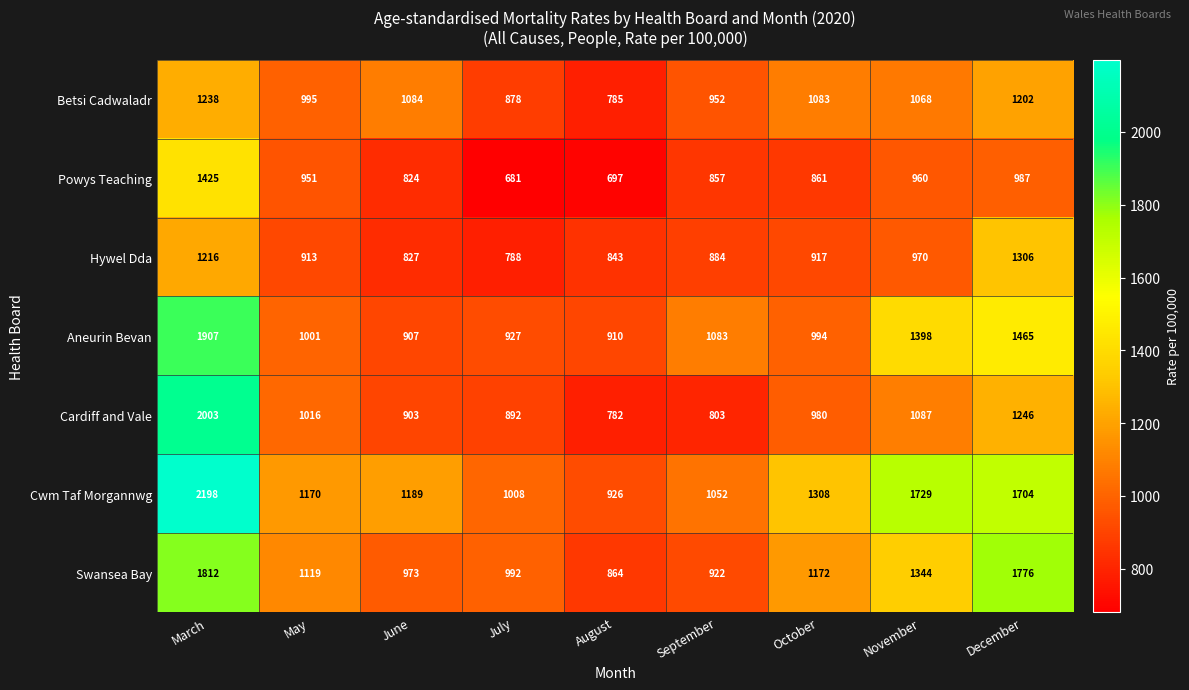

What is the average value of the Hywel Dda series?

963